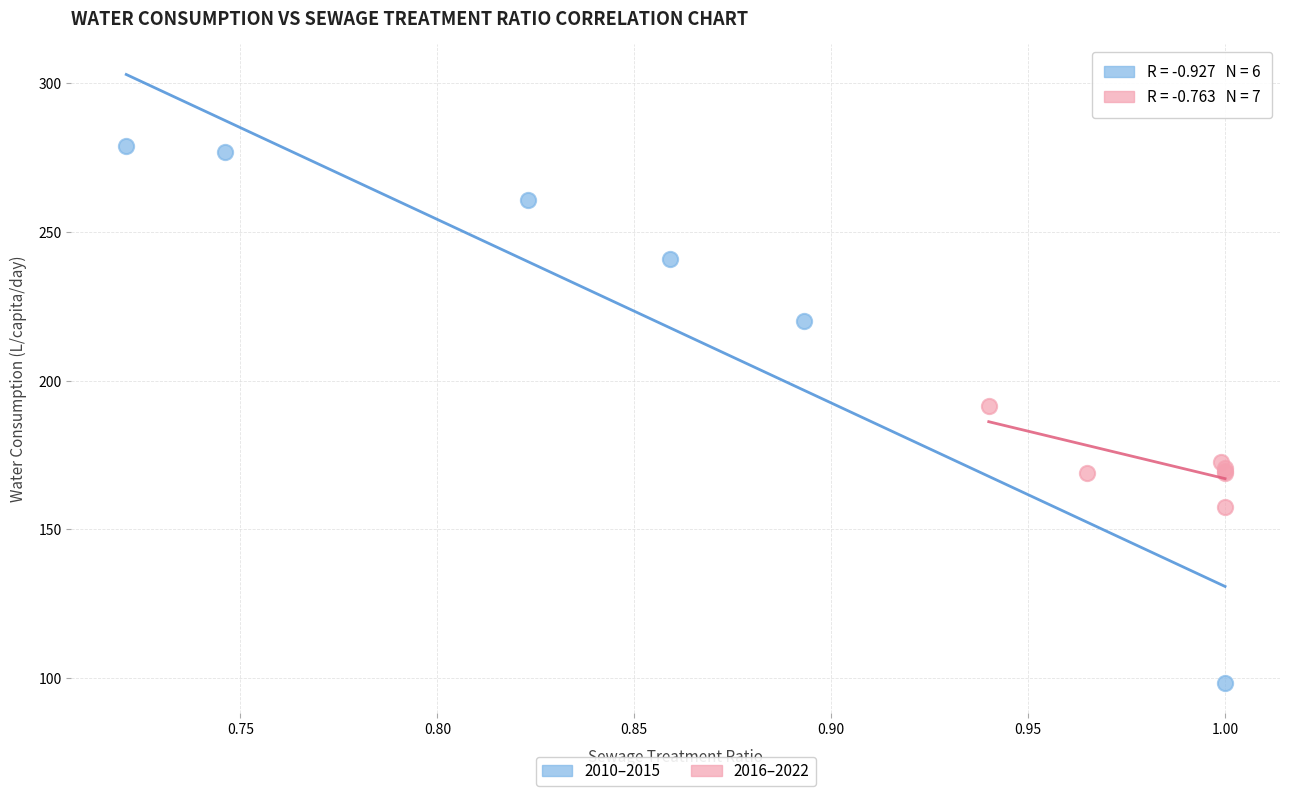

Which series contains the highest Y value?

2010–2015